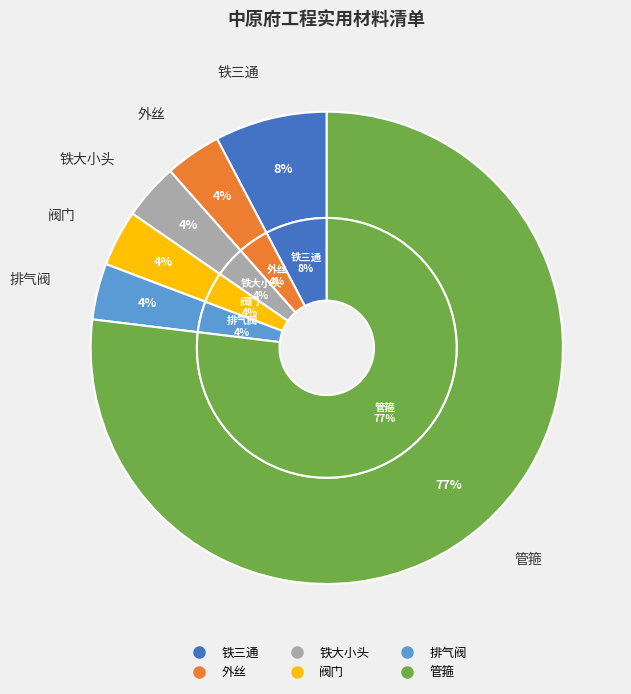

How many segments does this pie chart have?

6